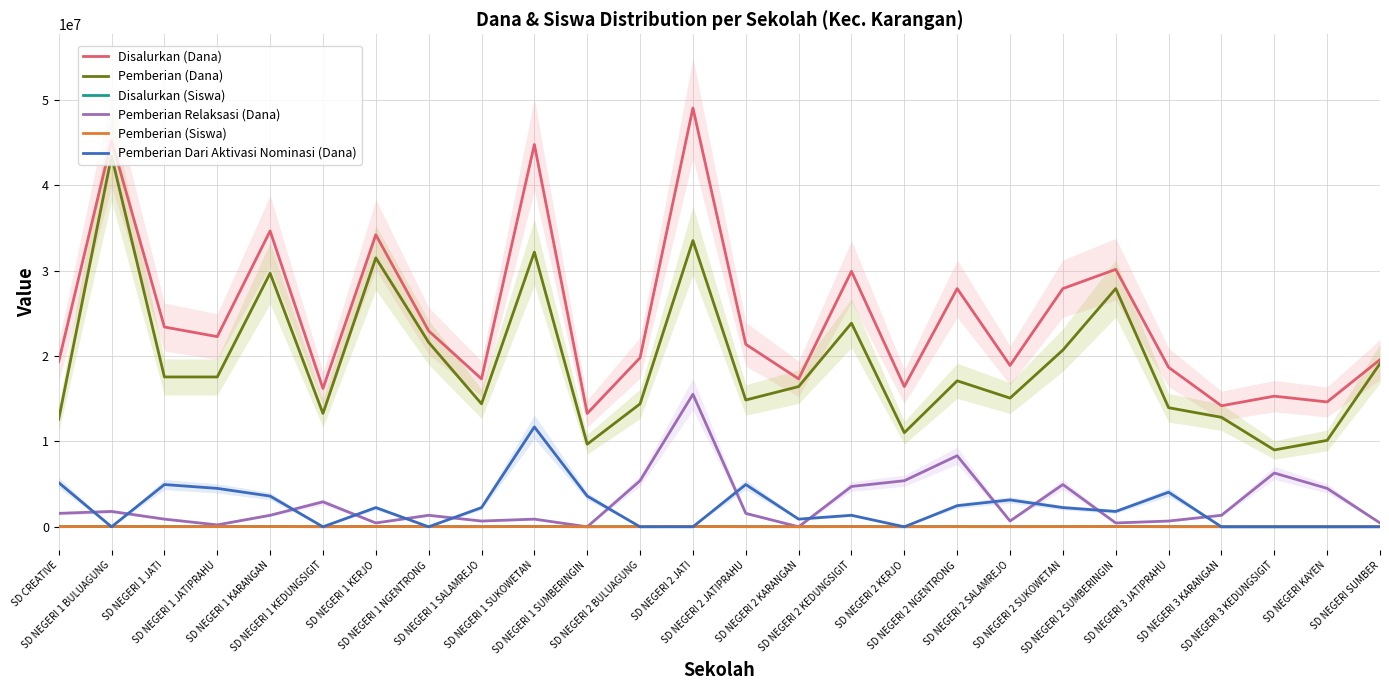

What is the difference between the highest and lowest values at SD NEGERI 2 KARANGAN?

17325000